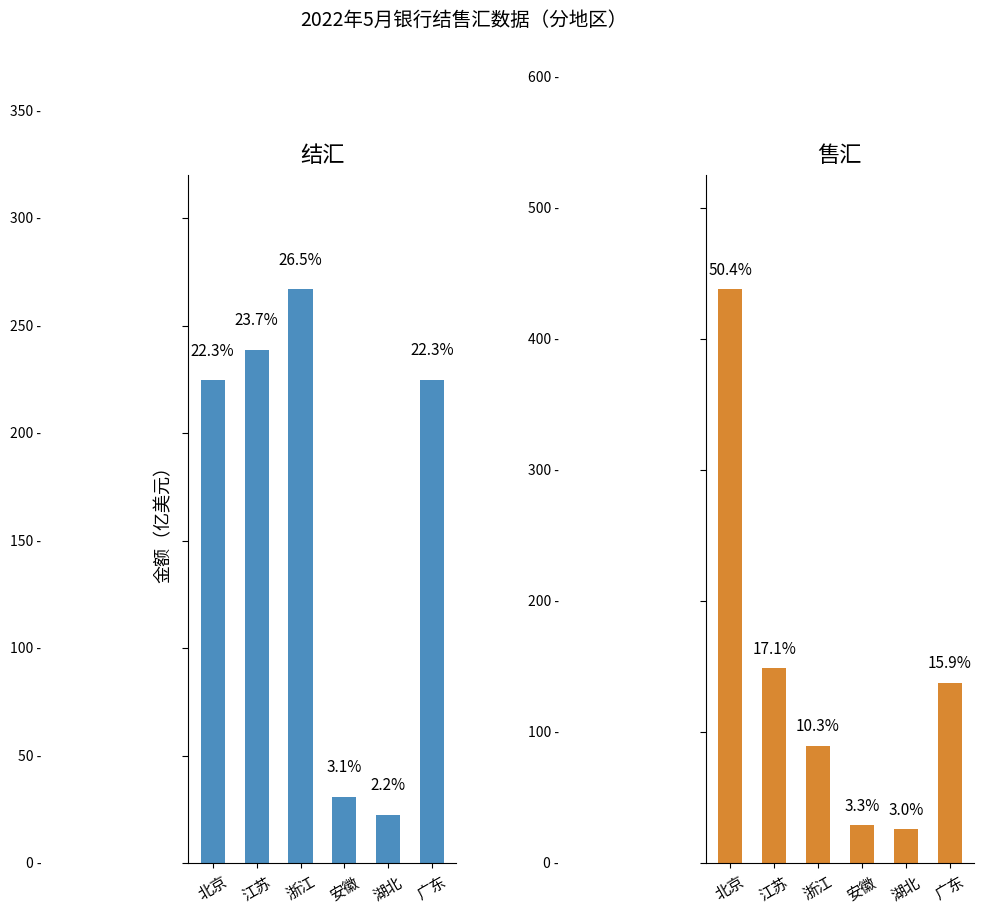

Reading right to left, what are all the values shown in this chart?

结汇: 224.7	22.6	31.0	266.9	238.7	224.5
售汇: 137.9	25.8	29.0	89.6	148.8	437.7